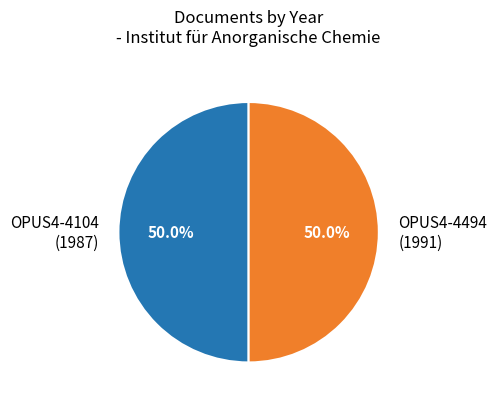

What is the ratio of the value at OPUS4-4104 (1987) to the value at OPUS4-4494 (1991)?

1.0